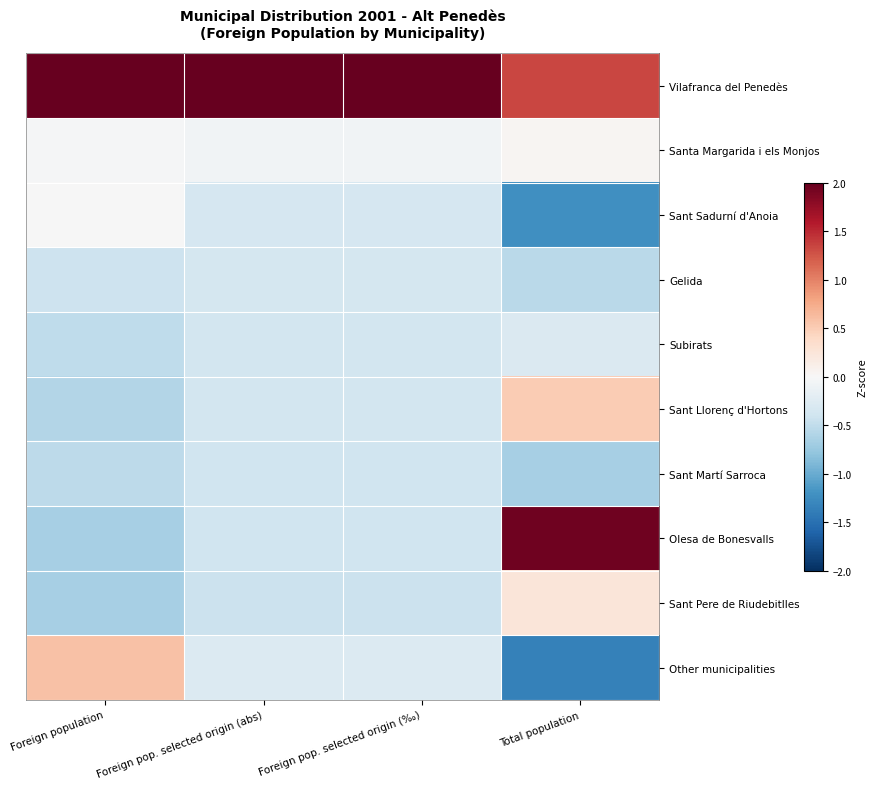

What is the greatest value displayed?

3.0